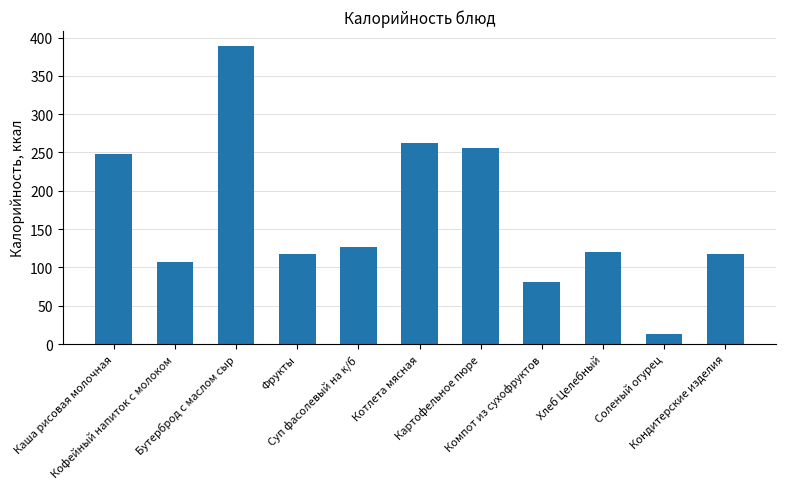

At which category does the chart reach its minimum across all series?

Соленый огурец